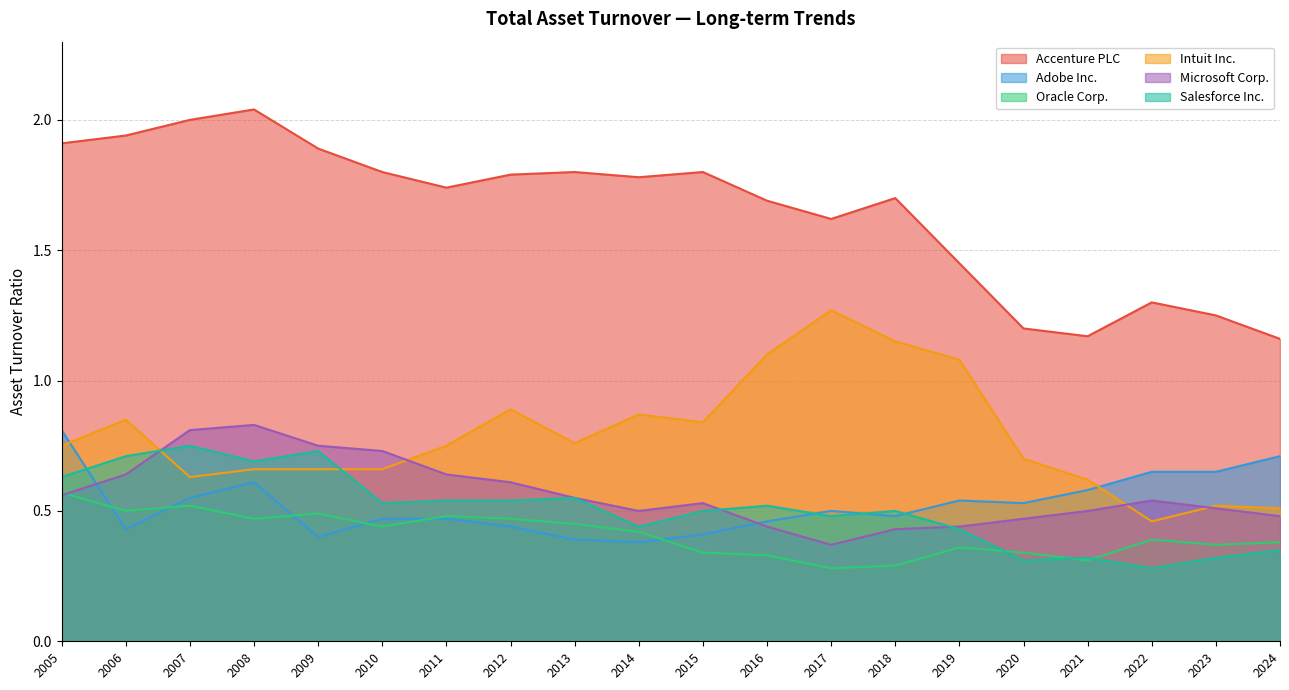

How many data points does each series have?

20